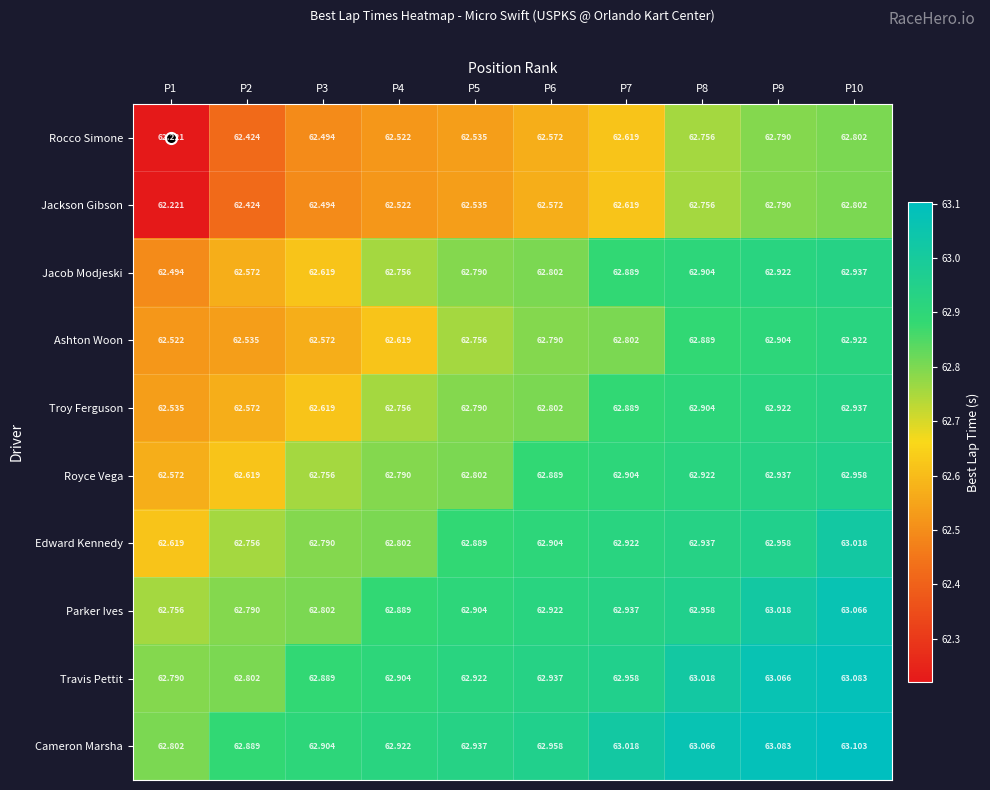

Is the value of Jacob Modjeski at P5 greater than the value of Rocco Simone at P2?

Yes